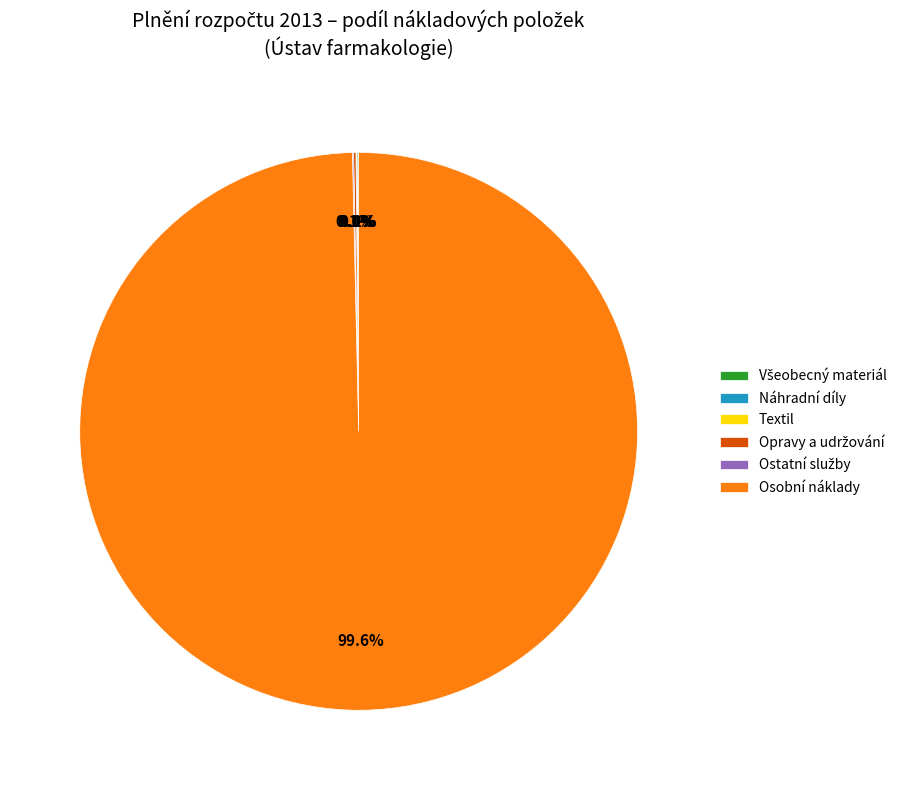

Which slice represents more than half of the pie?

Osobní náklady